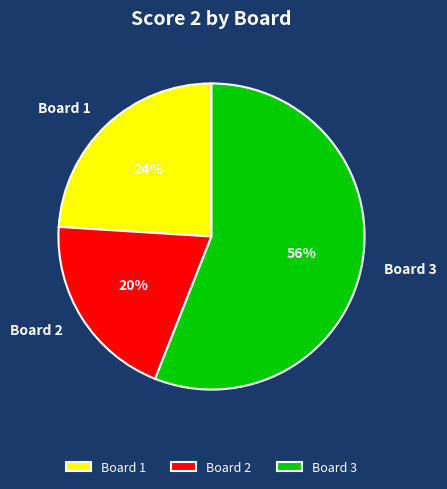

Does any single category account for the majority?

Yes